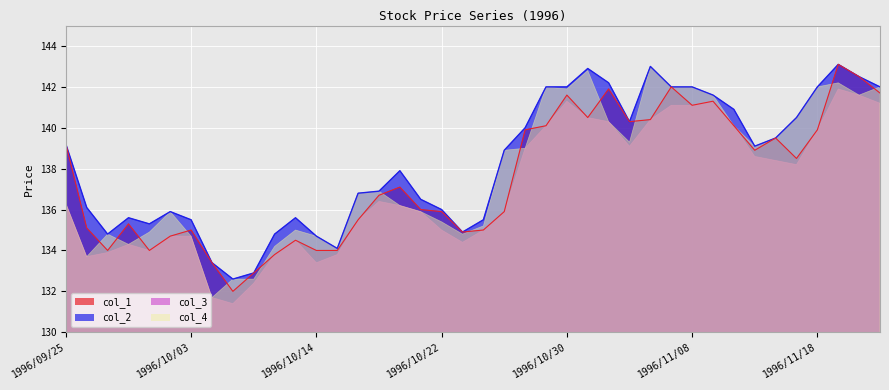

How many interior local peaks does the col_2 series have?

7